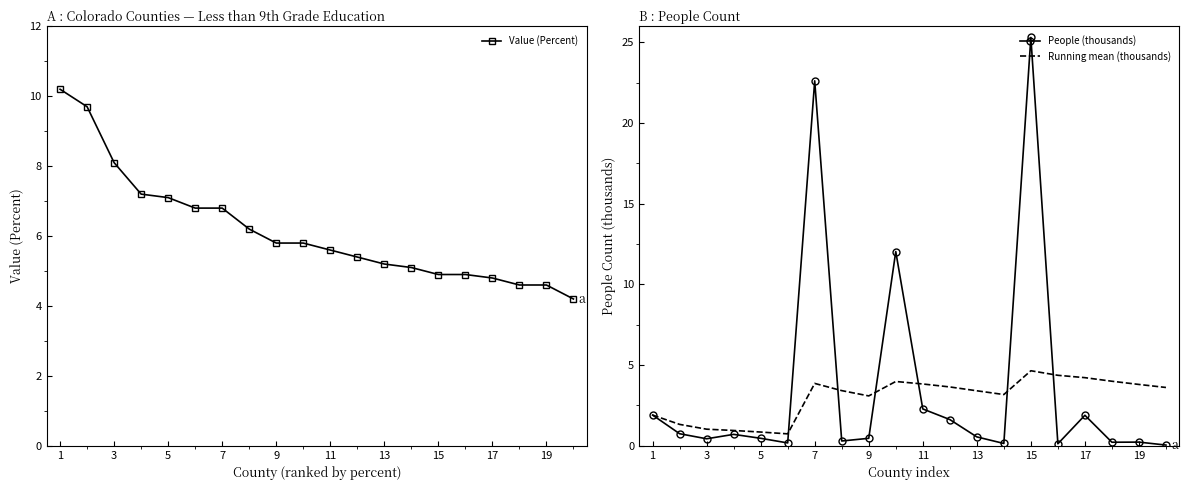

The Running mean (thousands) series shows 1.9 at 1. True or false?

True